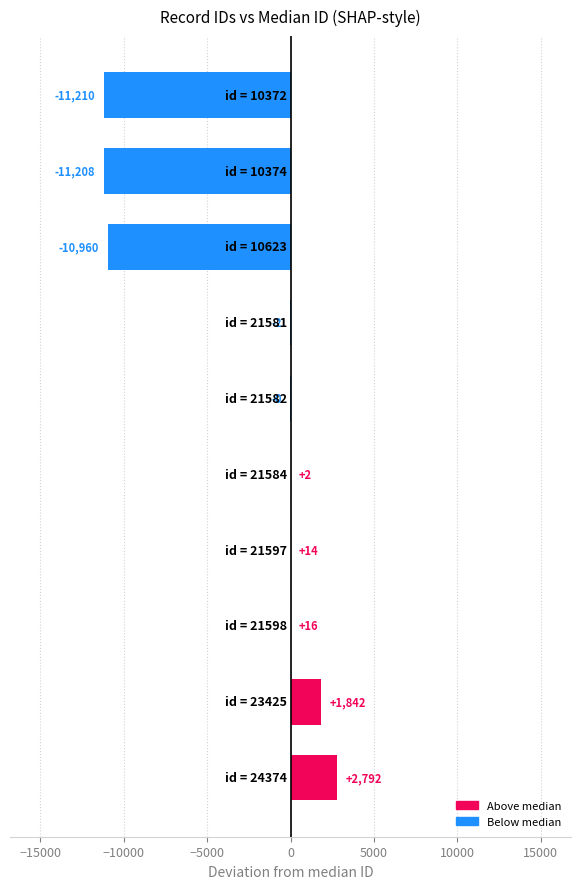

How many data points does each series have?

10